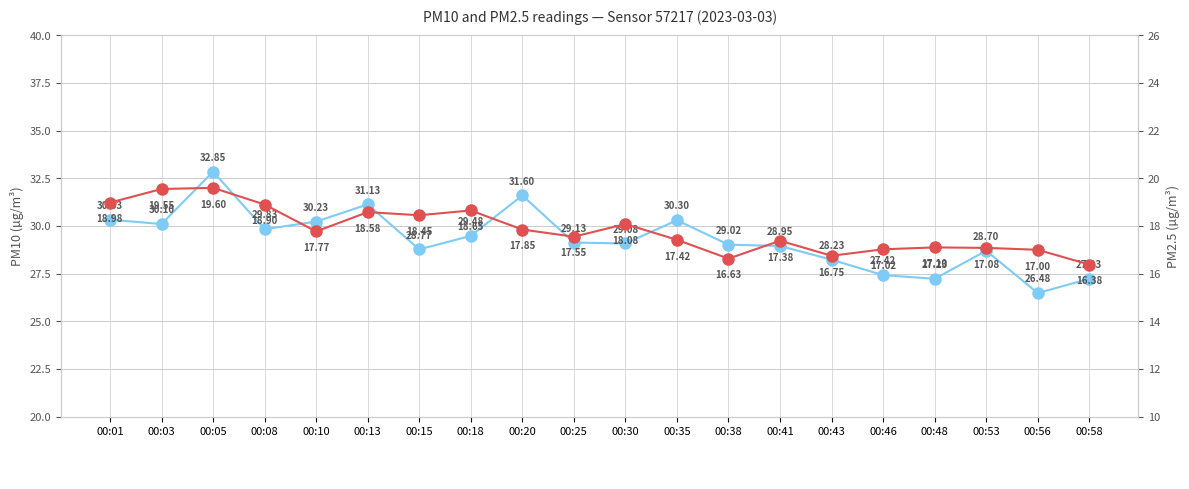

In PM2.5 (P2), how many points are lower than both neighbors (excluding endpoints)?

5